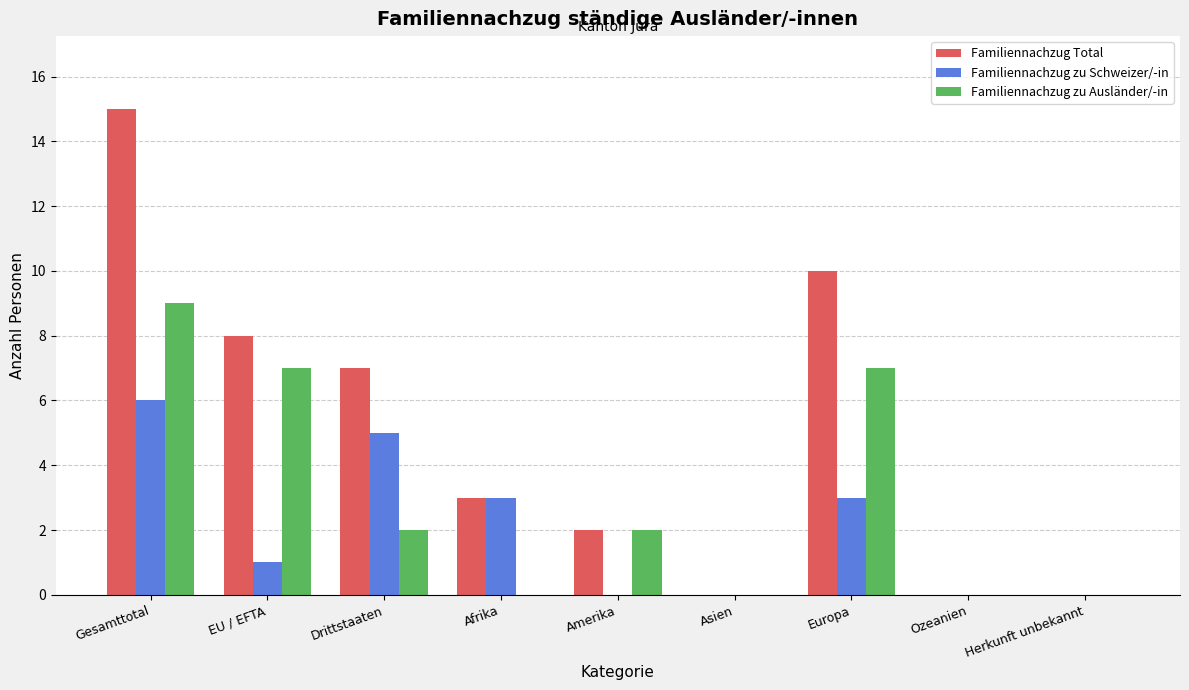

Which series has the largest range (max minus min)?

Familiennachzug Total